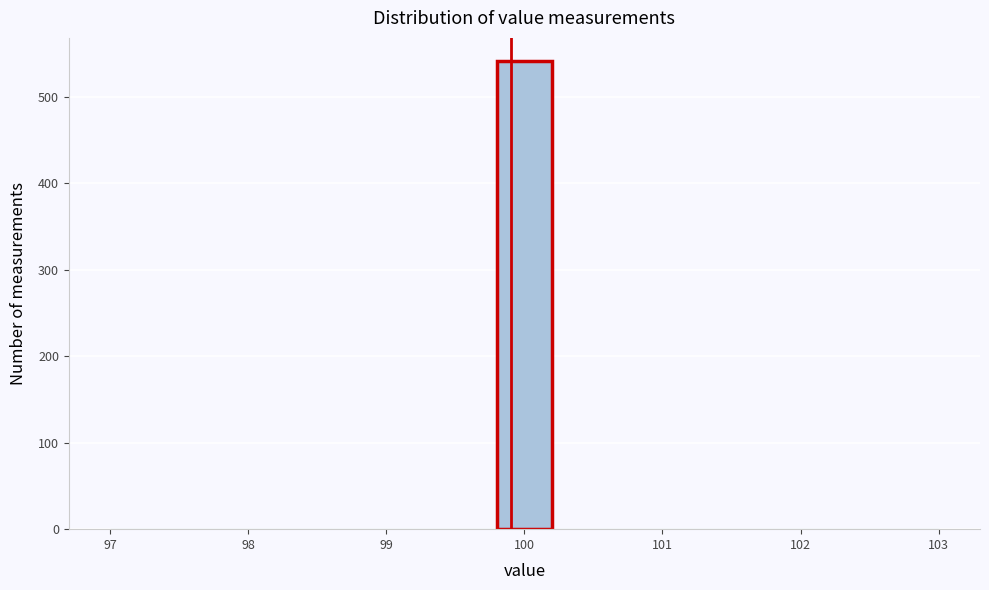

Reading left to right, transcribe this chart: for each bar, give the range it covers on the x-axis and its height. The values are not printed on the chart, so give them approximately, as read against the axis.

97.0 to 97.4: 0
97.4 to 97.8: 0
97.8 to 98.2: 0
98.2 to 98.6: 0
98.6 to 99.0: 0
99.0 to 99.4: 0
99.4 to 99.8: 0
99.8 to 100.2: 540
100.2 to 100.6: 0
100.6 to 101.0: 0
101.0 to 101.4: 0
101.4 to 101.8: 0
101.8 to 102.2: 0
102.2 to 102.6: 0
102.6 to 103.0: 0